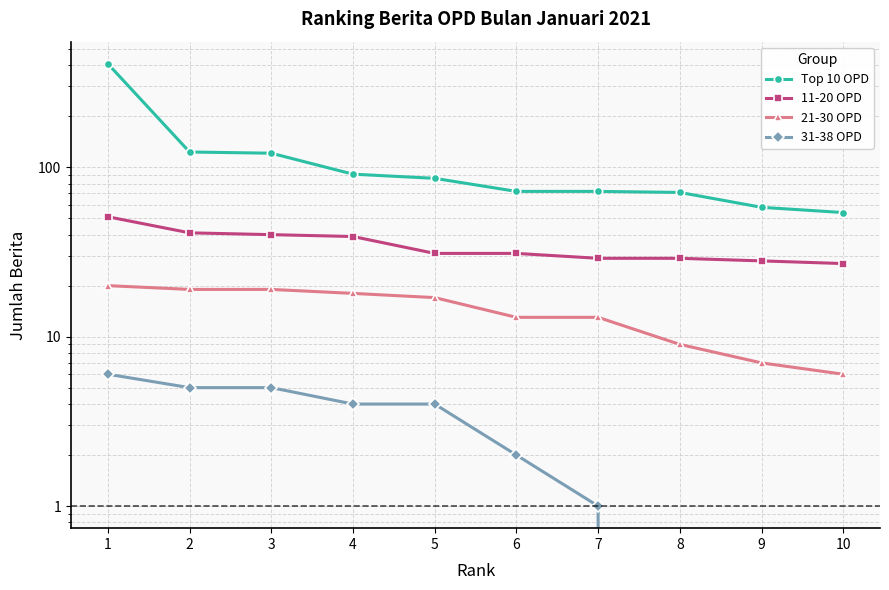

The value of 31-38 OPD at 2 is 1. True or false?

False